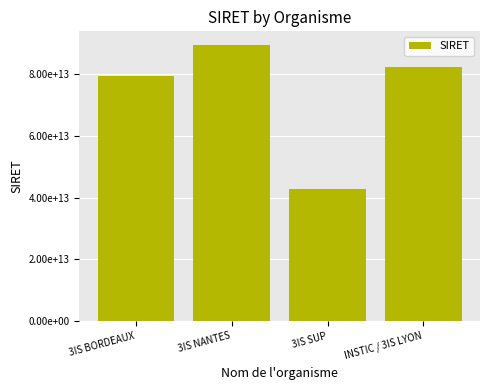

Where is the data nearest to the value 66164791350043?

3IS BORDEAUX